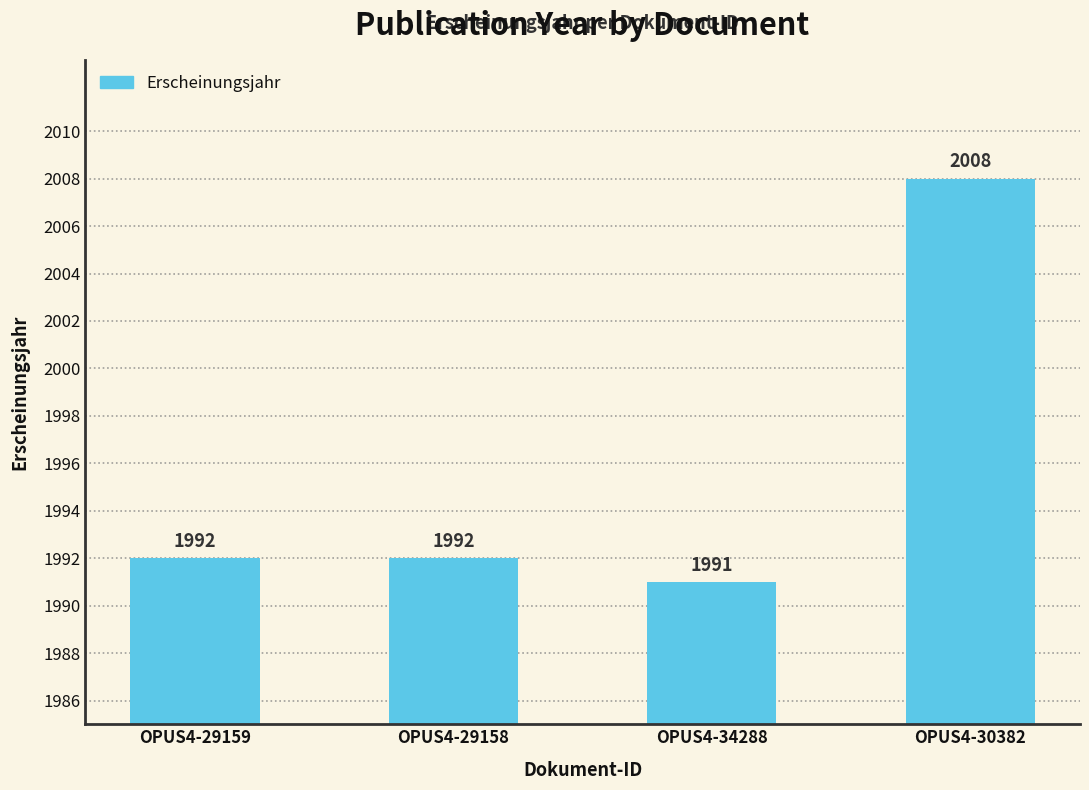

True or false: the data shows 1991 at OPUS4-34288.

True